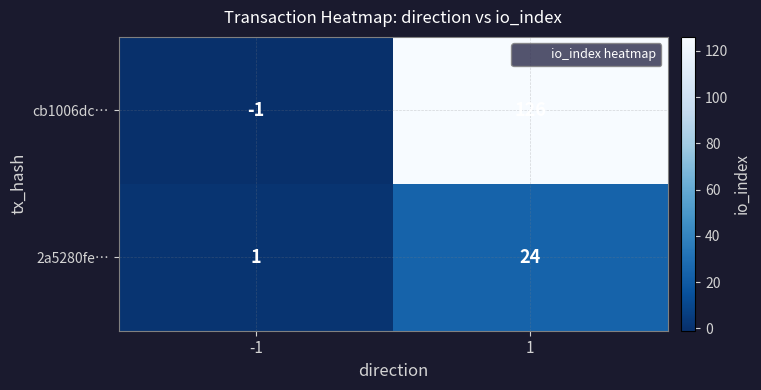

Read the cb1006dc… value at 1, to the nearest 10.

130